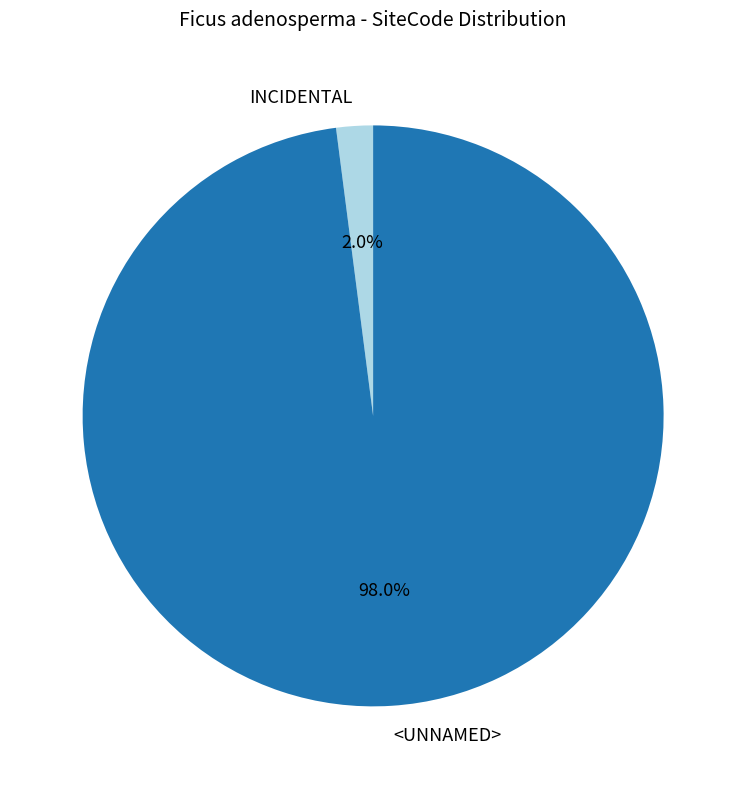

Which has a higher value, INCIDENTAL or <UNNAMED>?

<UNNAMED>